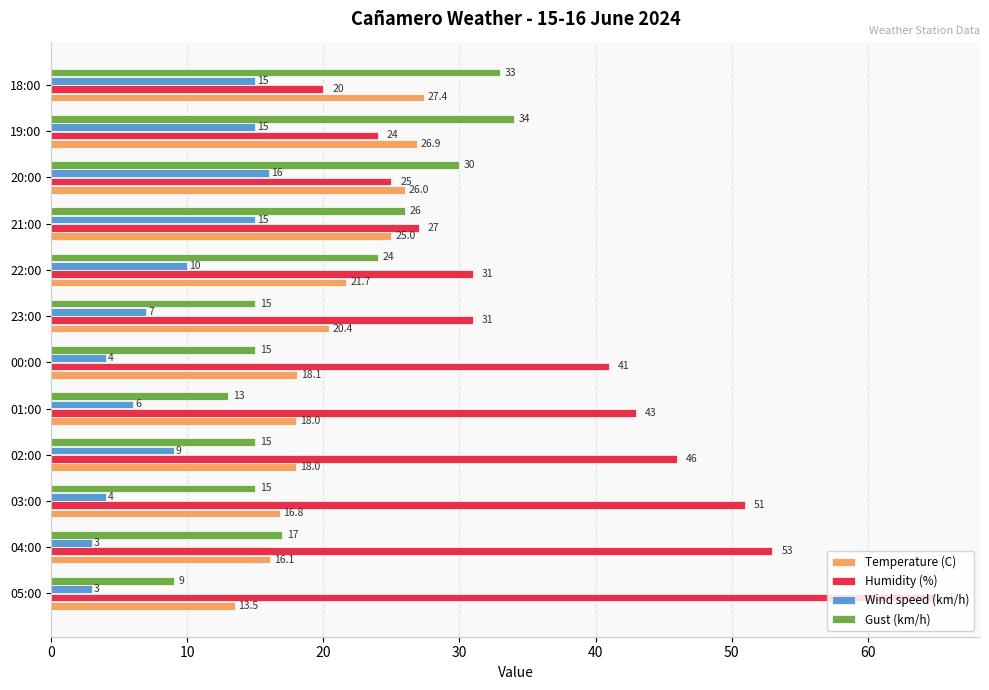

Is it true that Temperature (C) equals 29.8 at 03:00?

False